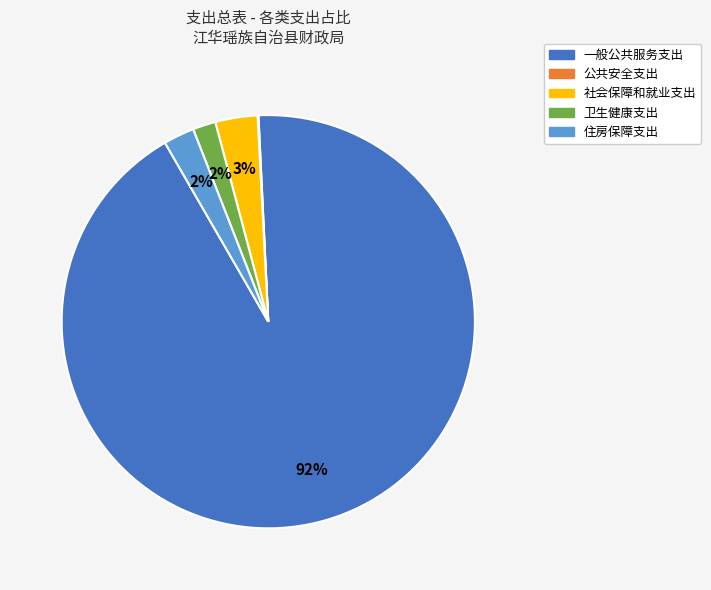

Do 一般公共服务支出 and 社会保障和就业支出 together represent more than half of the pie?

Yes